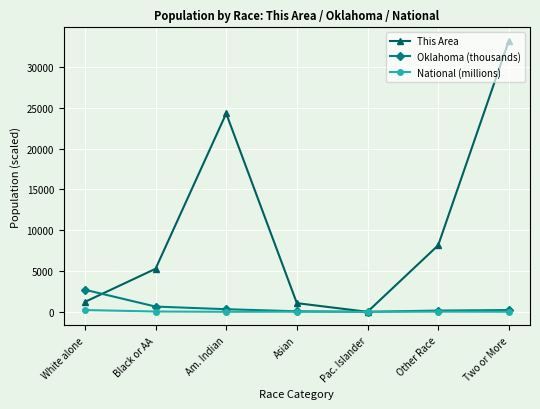

What is the label of the 3rd point from the left?

Am. Indian